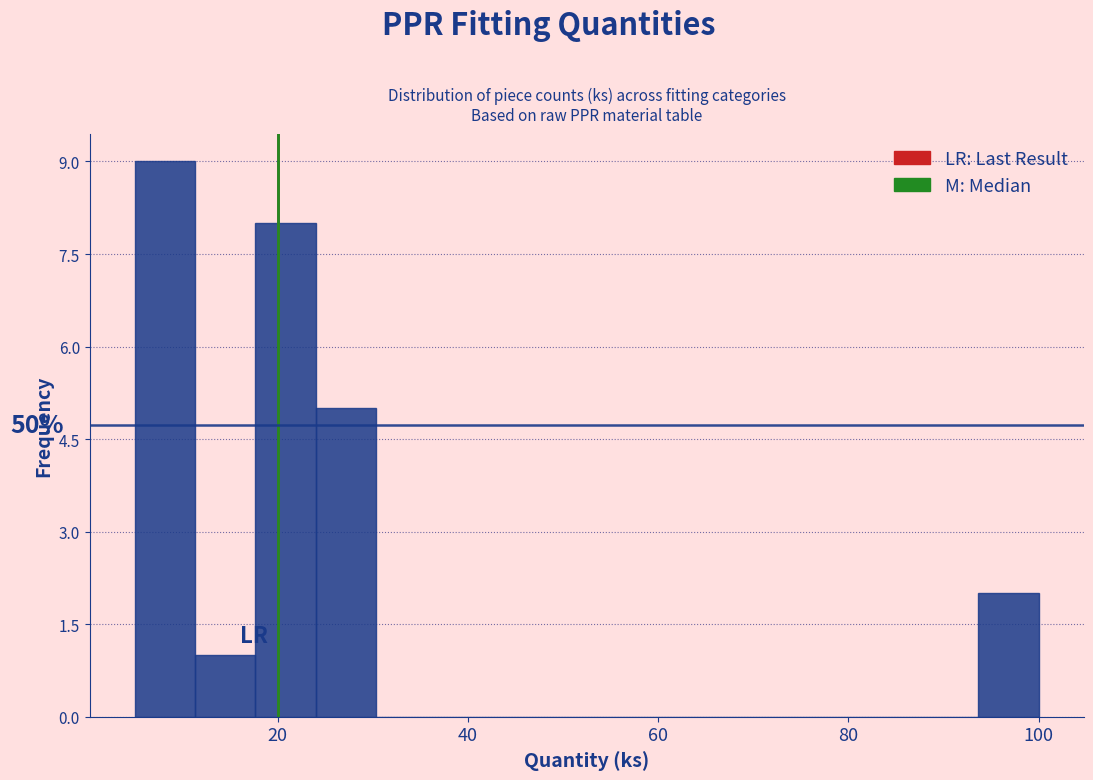

Read against the x-axis, roughly where is the centre of the tallest bar?

8